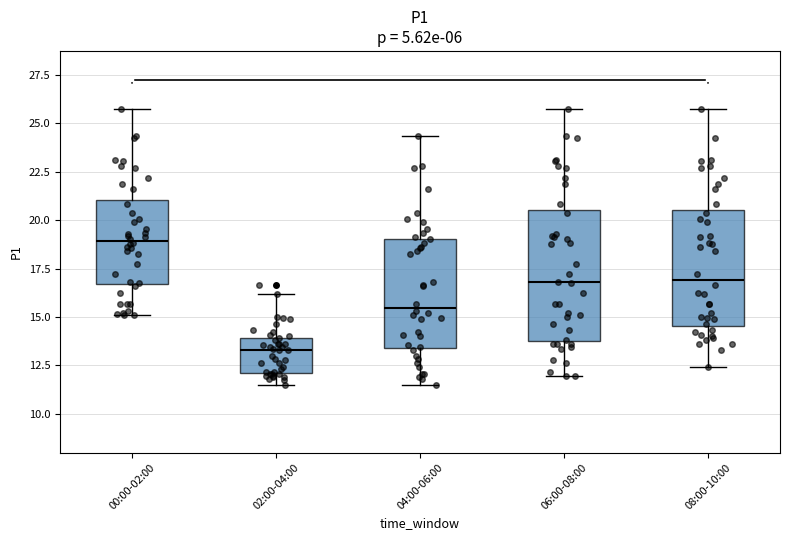

Reading left to right, read every box against the y-axis: the position of its median line, the range the box covers, and the ends of its whiskers. The values are not printed on the chart, so give them approximately, as read against the axis.

00:00-02:00: median 19.0, box 16.5 to 21.0, whiskers 15.0 to 25.5
02:00-04:00: median 13.5, box 12.0 to 14.0, whiskers 11.5 to 16.0
04:00-06:00: median 15.5, box 13.5 to 19.0, whiskers 11.5 to 24.5
06:00-08:00: median 17.0, box 14.0 to 20.5, whiskers 12.0 to 25.5
08:00-10:00: median 17.0, box 14.5 to 20.5, whiskers 12.5 to 25.5